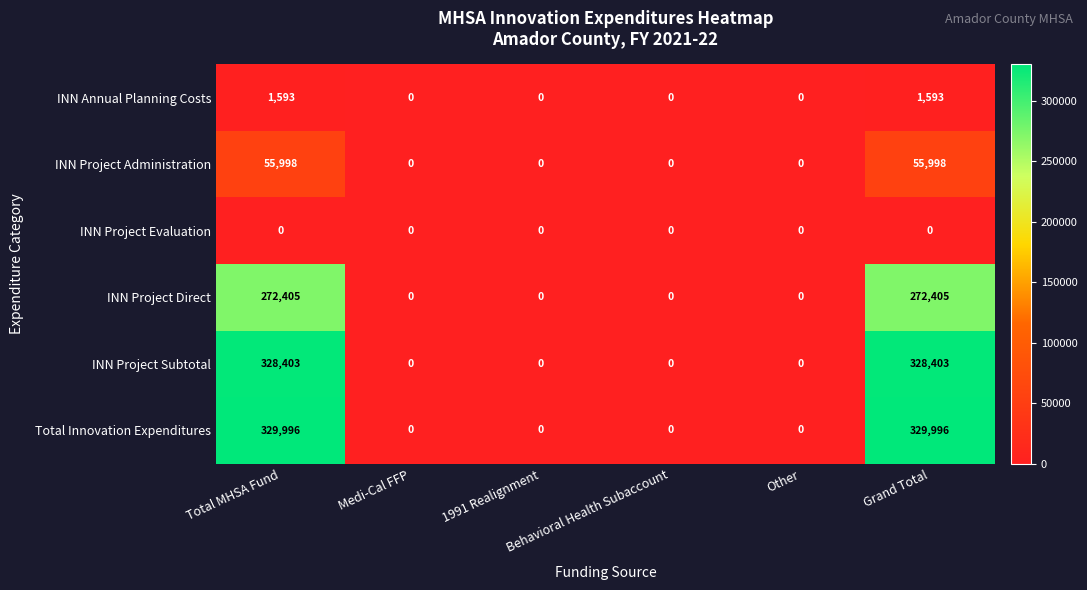

Which series has the widest spread of values?

Total Innovation Expenditures